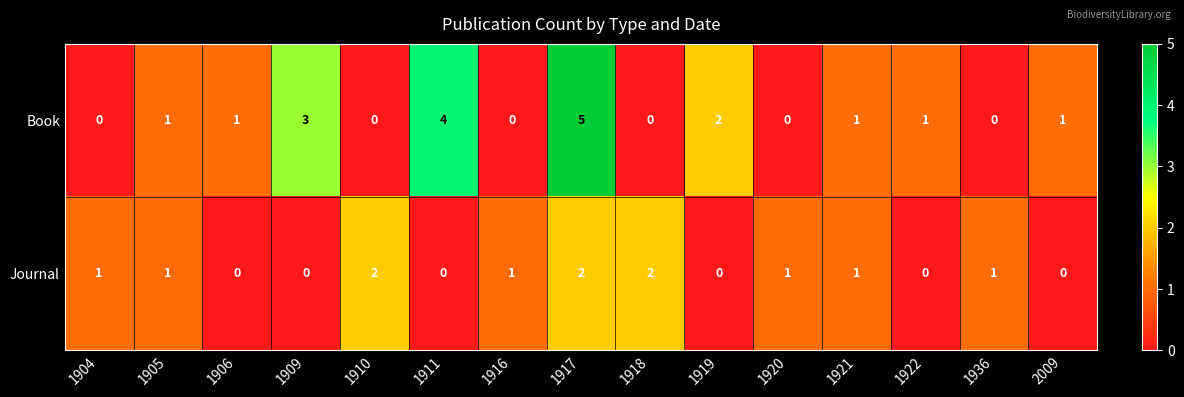

Reading left to right, list all the values displayed in this chart.

Book: 1904=0	1905=1	1906=1	1909=3	1910=0	1911=4	1916=0	1917=5	1918=0	1919=2	1920=0	1921=1	1922=1	1936=0	2009=1
Journal: 1904=1	1905=1	1906=0	1909=0	1910=2	1911=0	1916=1	1917=2	1918=2	1919=0	1920=1	1921=1	1922=0	1936=1	2009=0